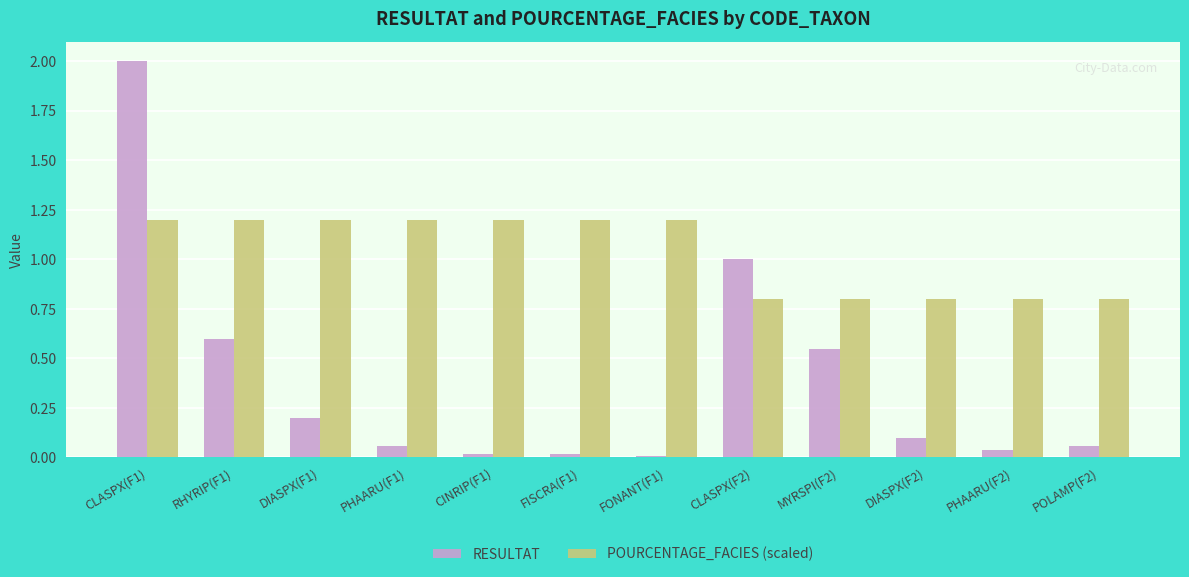

At CINRIP(F1), list the series in order from largest to smallest.

POURCENTAGE_FACIES (scaled), RESULTAT